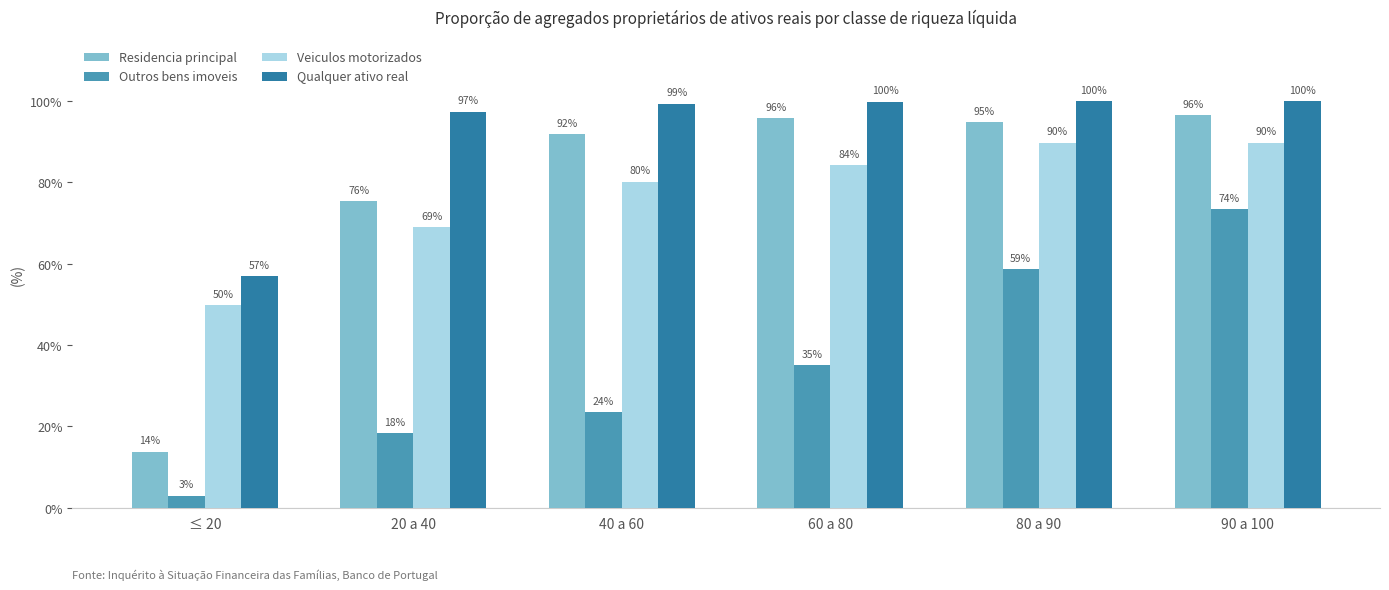

What is the greatest value displayed?

100.0